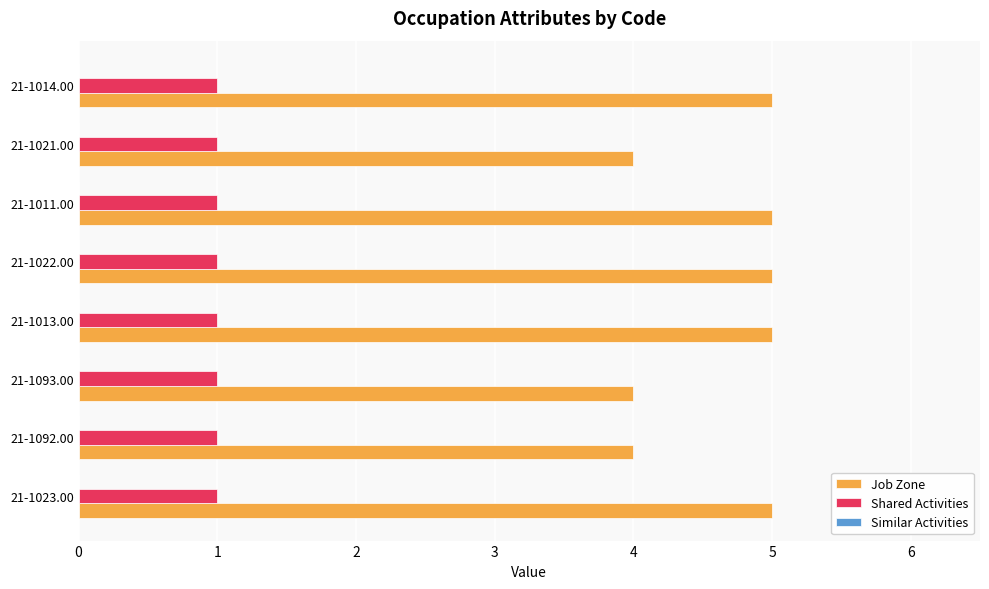

Rank the series at 21-1093.00 from lowest to highest value.

Shared Activities, Job Zone